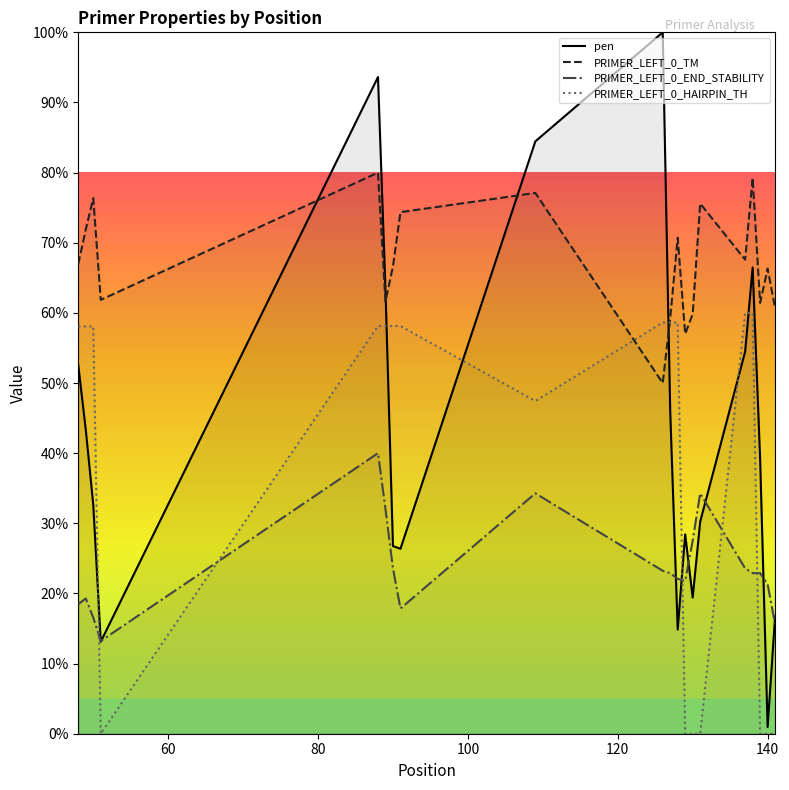

How many values in the pen series exceed 39?

10